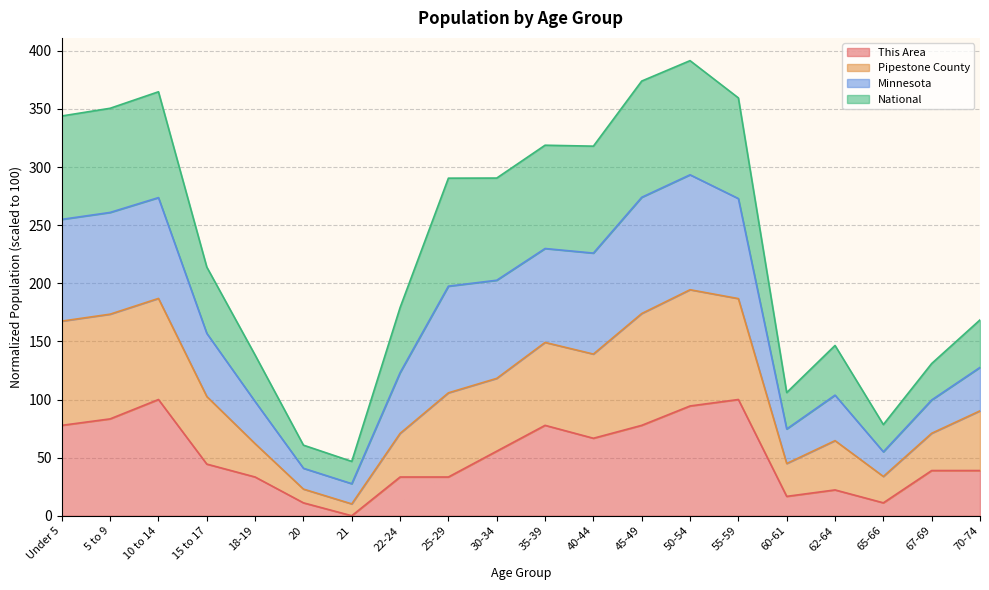

What position from the right is Under 5?

20